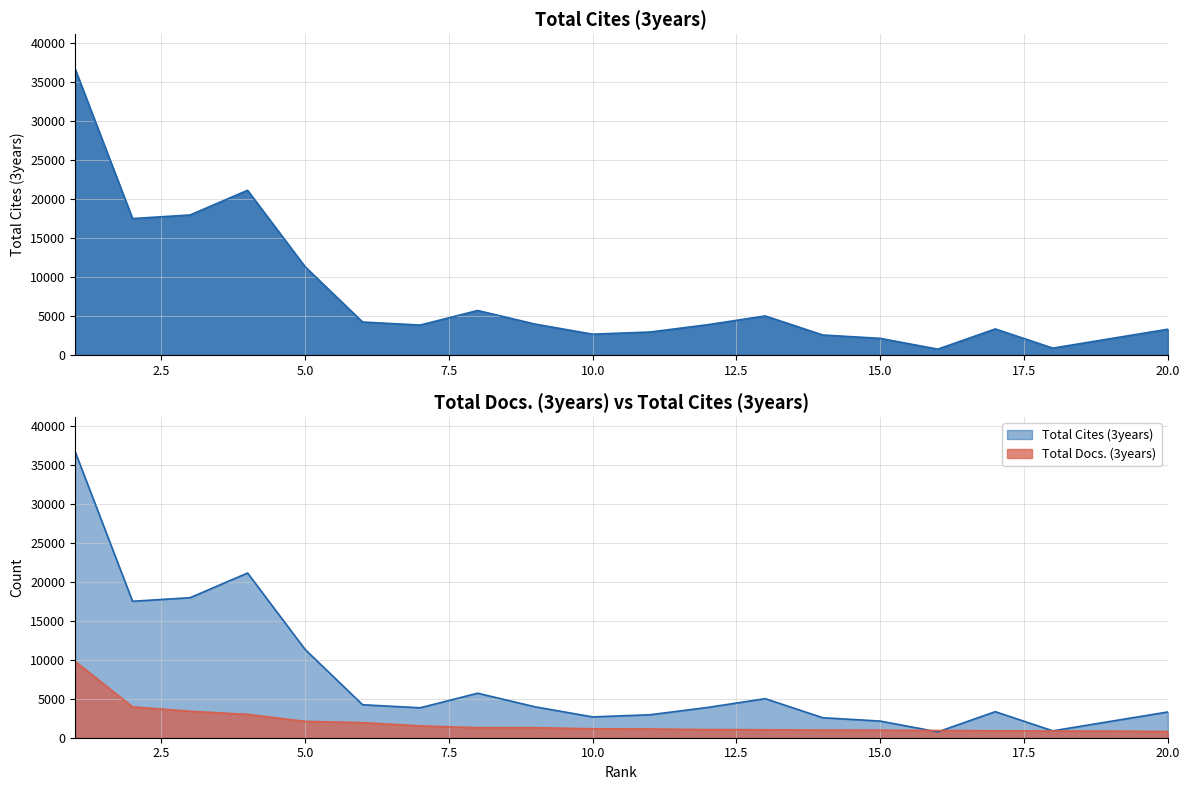

Reading left to right, transcribe all the data shown in this chart.

Total Cites (3years): 36741	17508	17965	21133	11327	4230	3842	5711	3963	2672	2949	3888	5011	2566	2136	750	3343	883	2095	3304
Total Docs. (3years): 9804	3957	3392	2998	2097	1934	1518	1287	1285	1150	1119	1044	1026	978	971	930	890	858	850	795